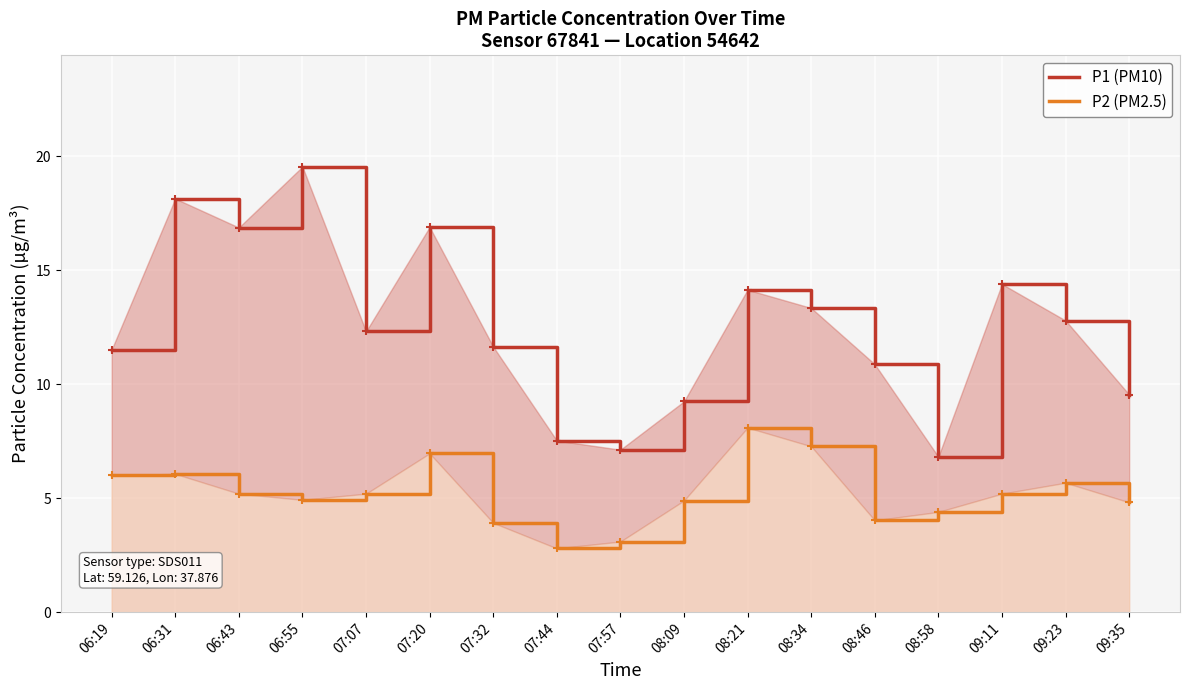

What are all the series names shown in the legend?

P1 (PM10), P2 (PM2.5)